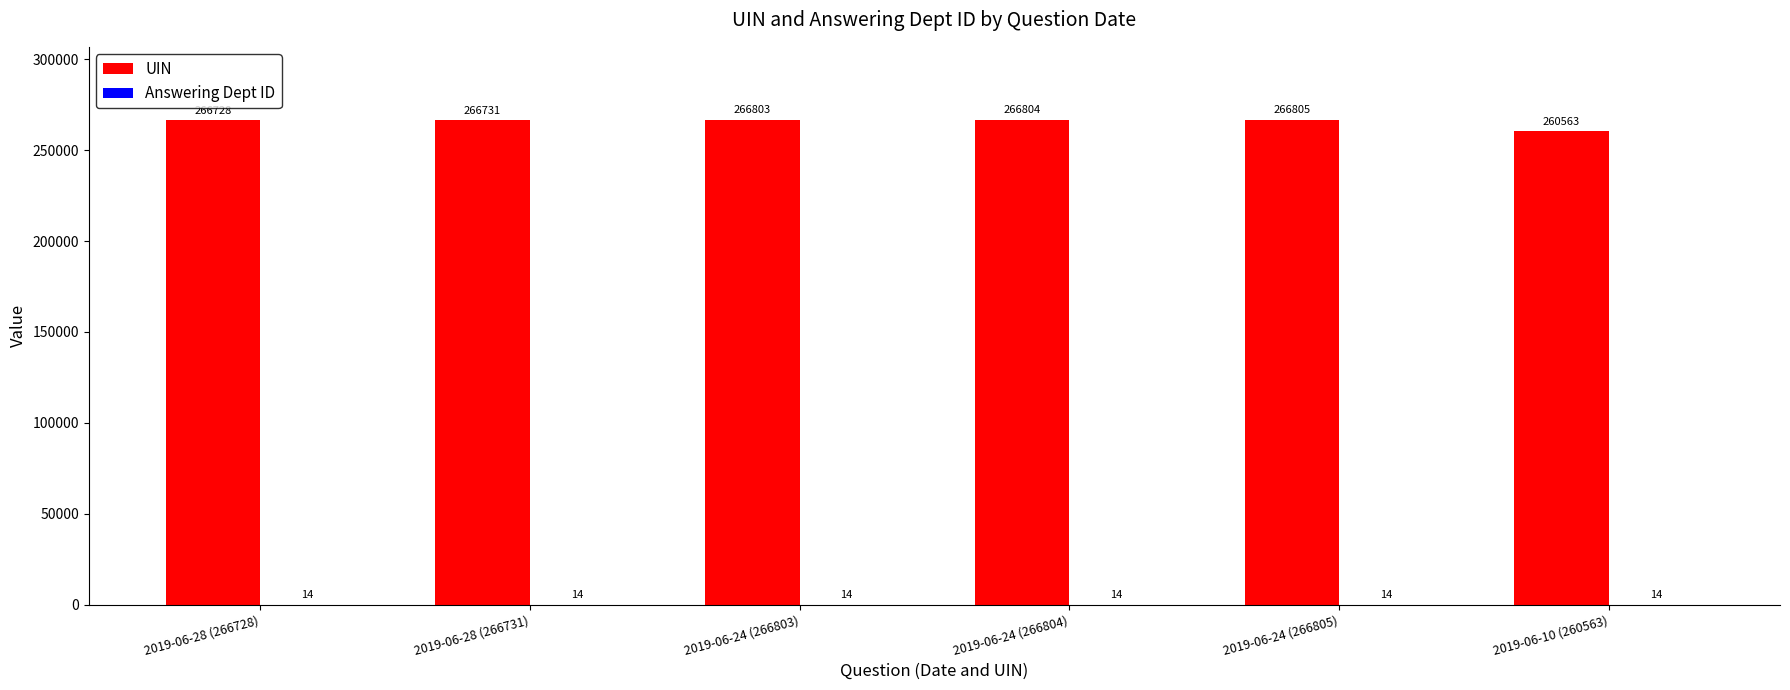

Are the bars horizontal?

No